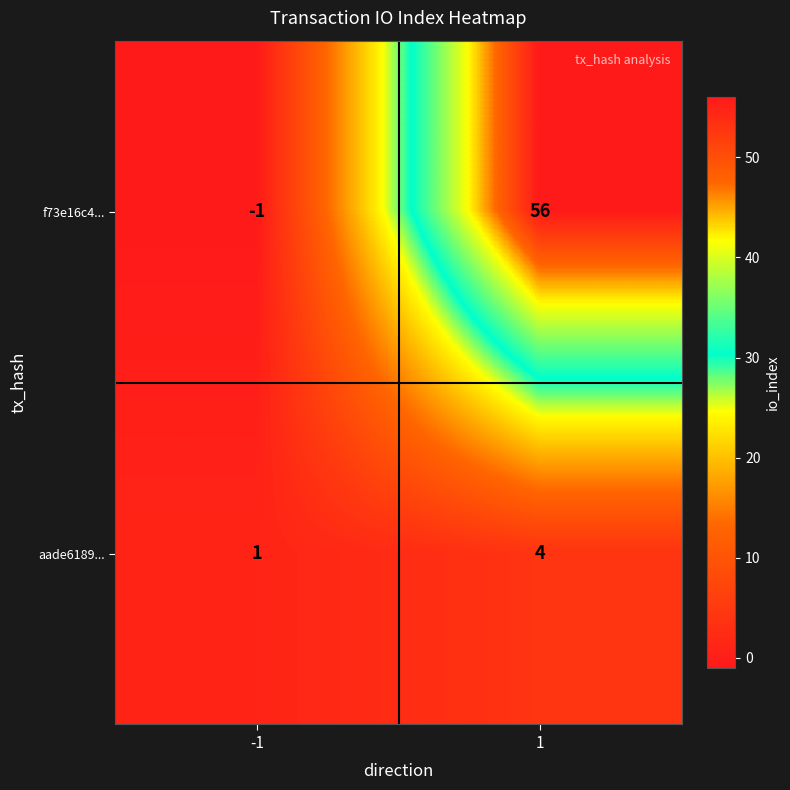

At how many categories does at least one series exceed 16?

1